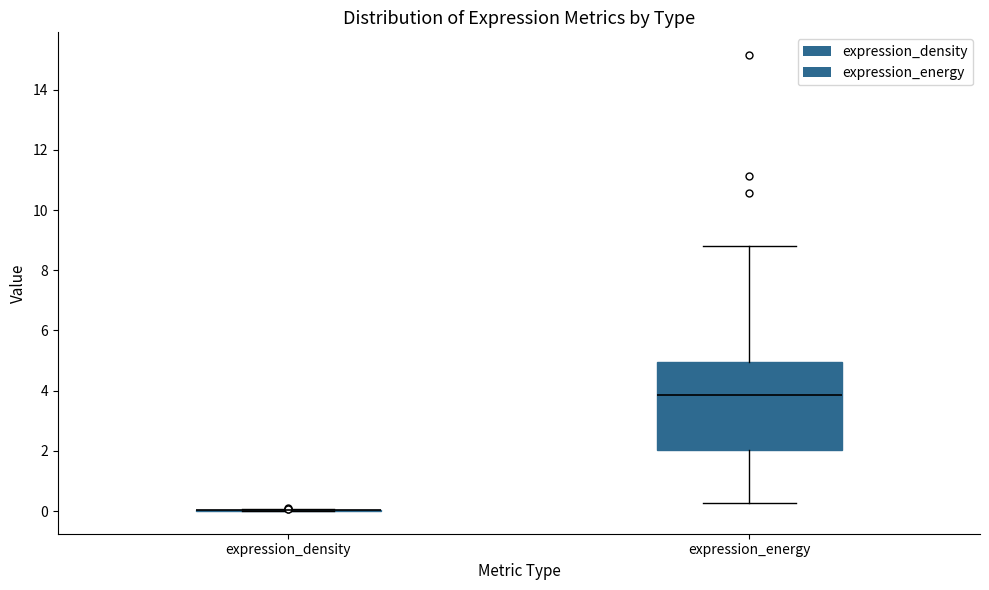

Which box is the tallest, from its lower edge to its upper edge?

expression_energy